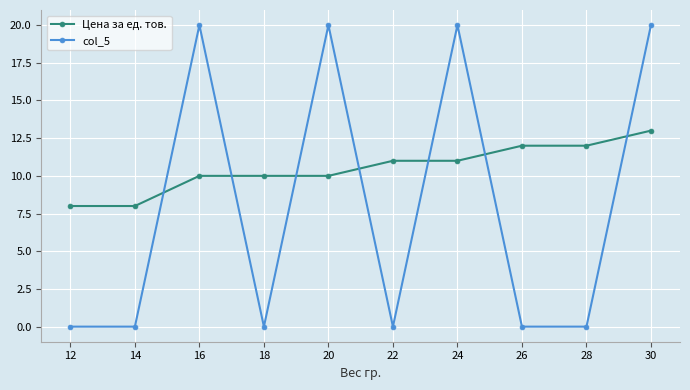

Which series ends up on top after the final intersection of col_5 and Цена за ед. тов.?

col_5